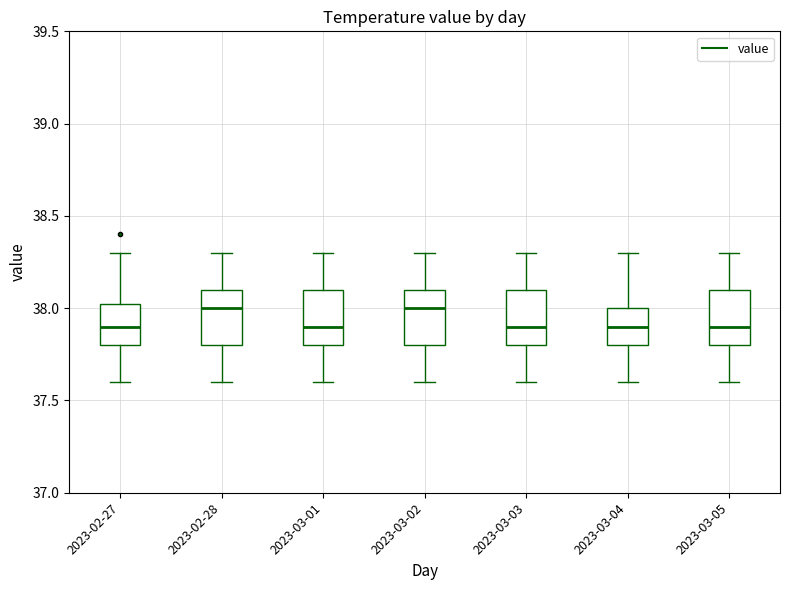

Where does the lower whisker of the box for 2023-03-05 end on the y-axis? The values are not printed on the chart, so give them approximately, as read against the axis.

37.60